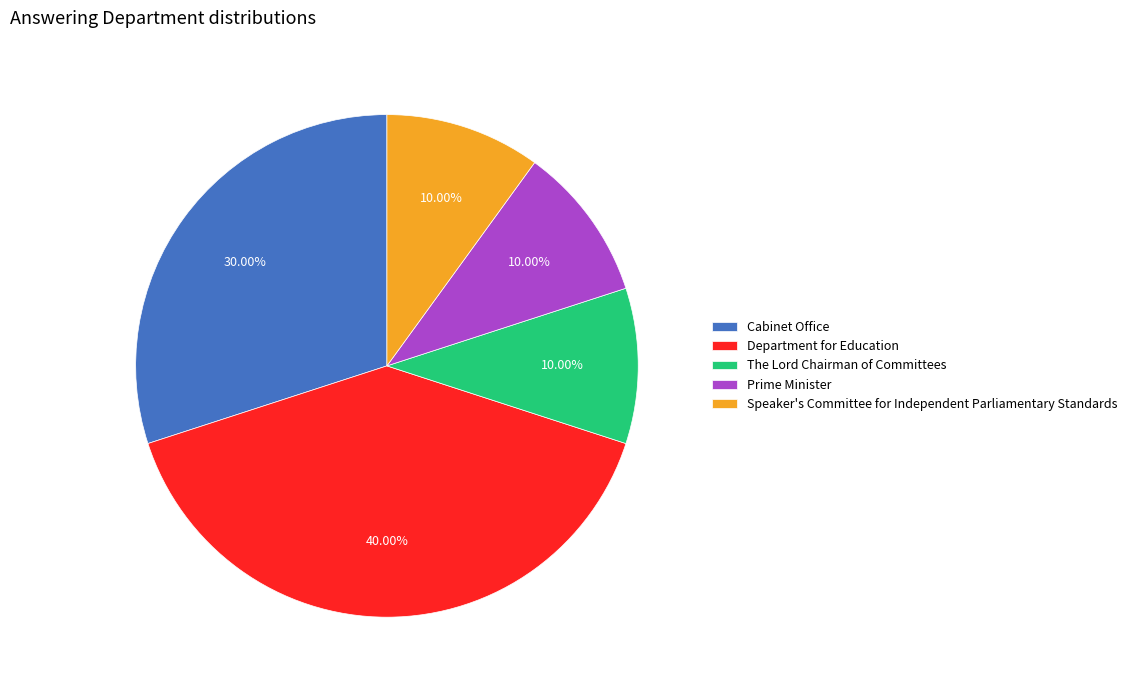

Does Cabinet Office account for over 50% of the chart?

No